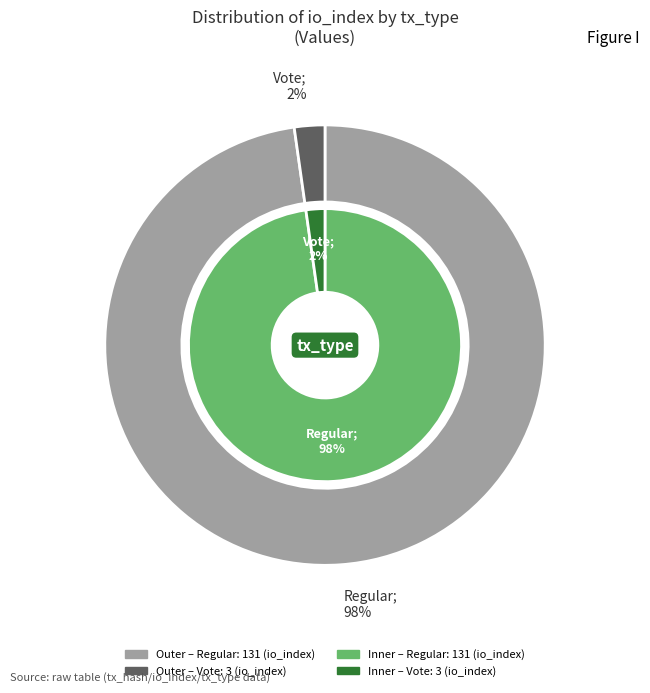

To the nearest percent, what percentage of the pie is Regular?

98%